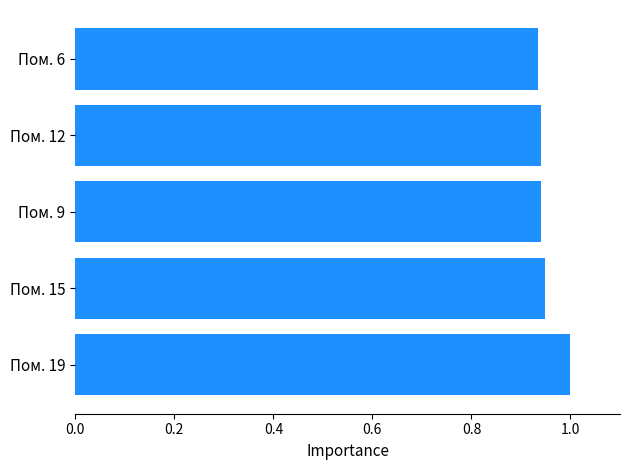

The value at Пом. 19 is 1.3. True or false?

False